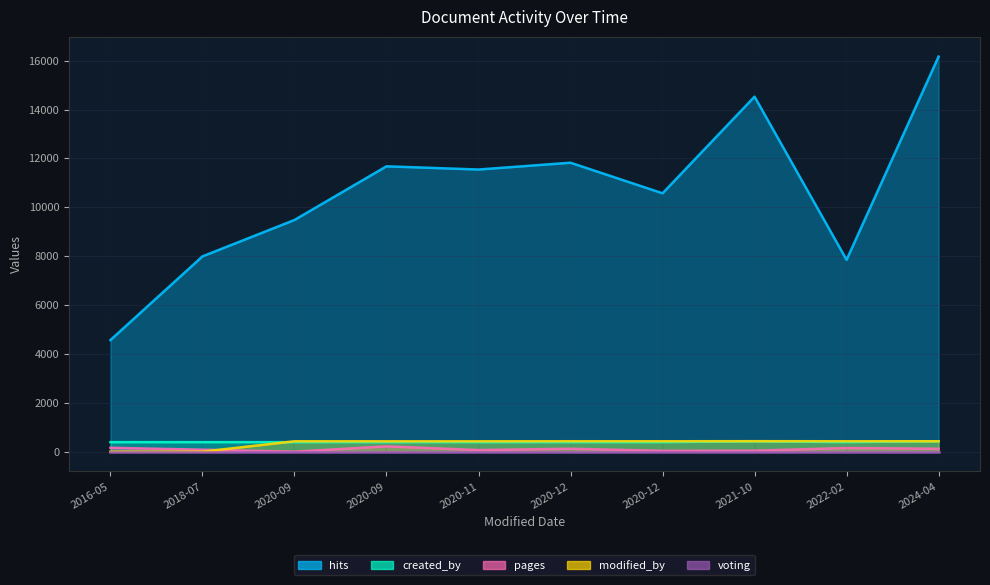

Is the value of voting at 2020-12-04 greater than the value of pages at 2022-02-01?

No